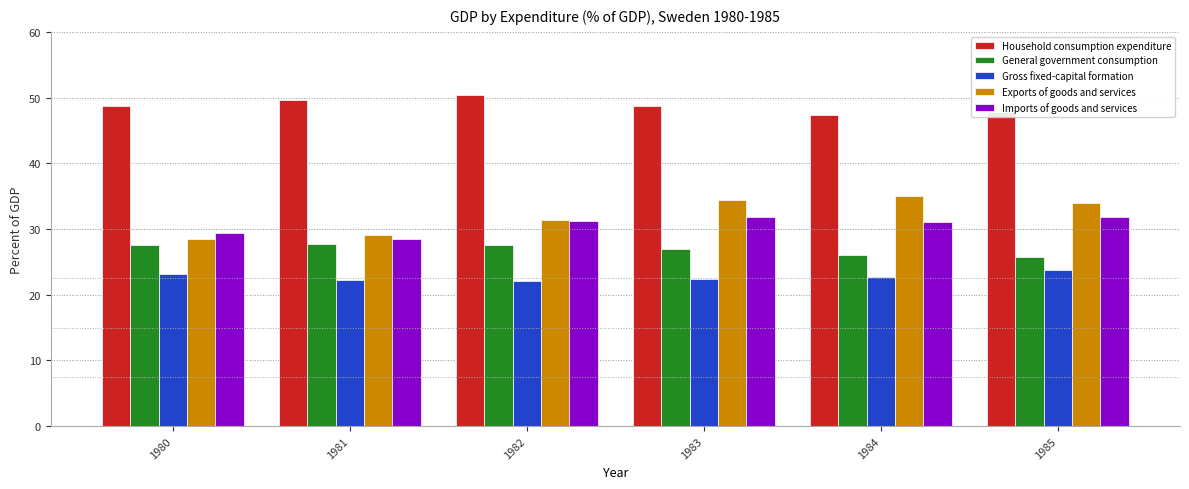

What is the difference between the Exports of goods and services values at 1981 and 1982?

2.4